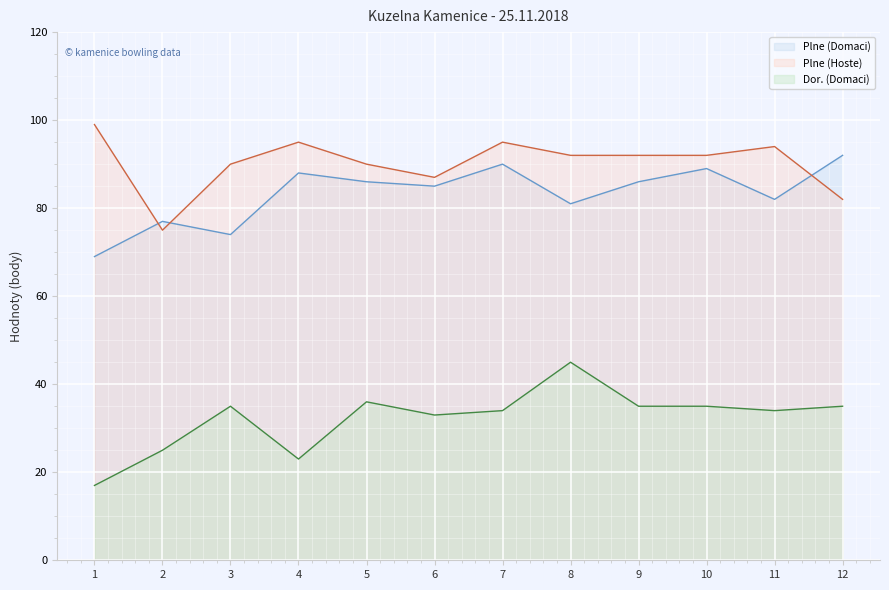

What value does the Plne (Hoste) series have at 8?

92